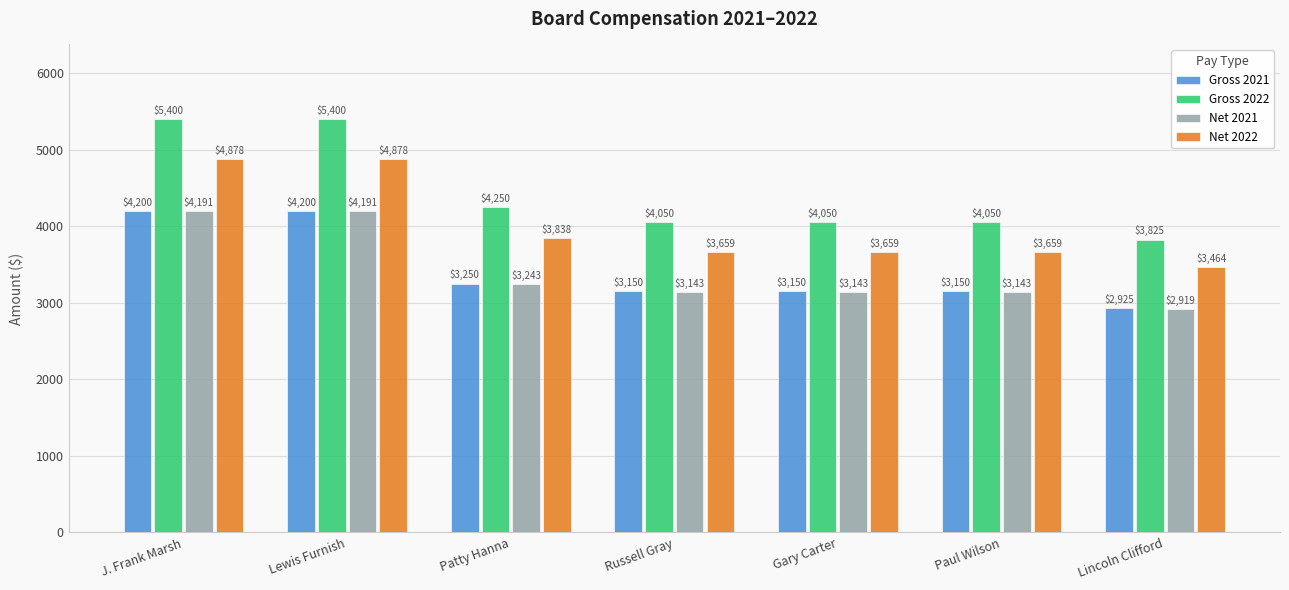

Are the bars horizontal?

No